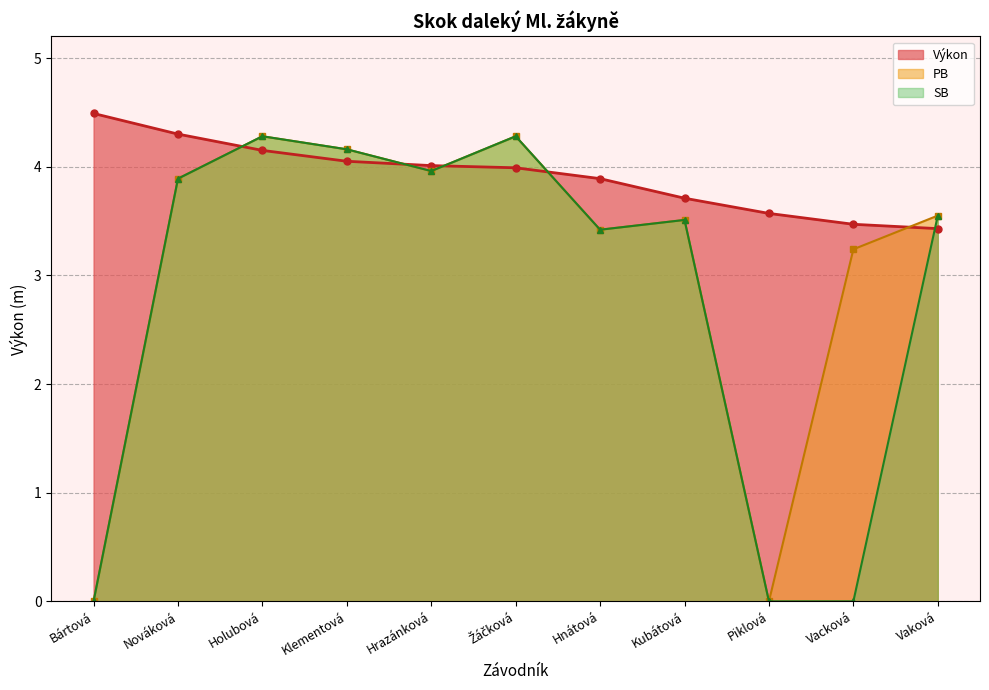

How many series are shown in this chart?

3